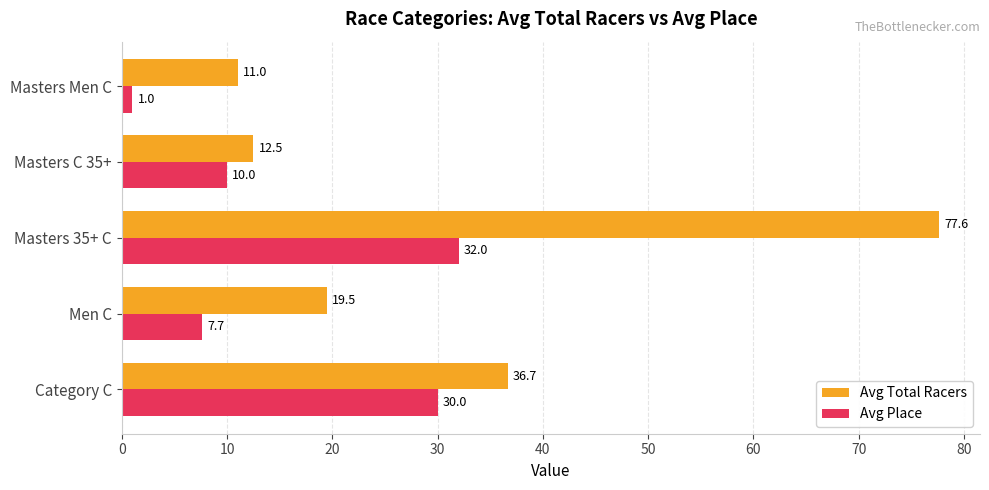

At which category does the chart reach its peak across all series?

Masters 35+ C